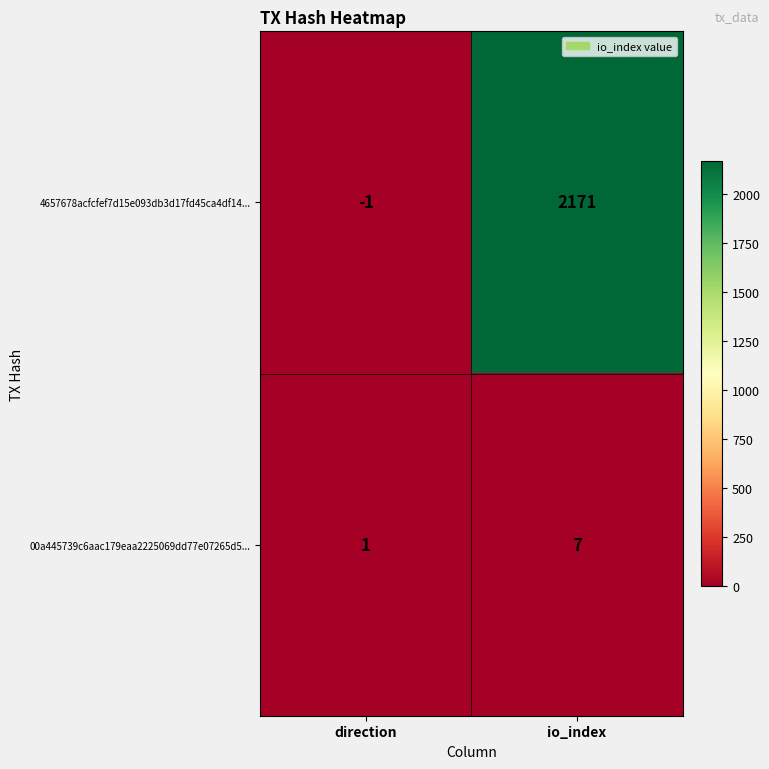

Which series changed the most between direction and io_index?

4657678acfcfef7d15e093db3d17fd45ca4df14...